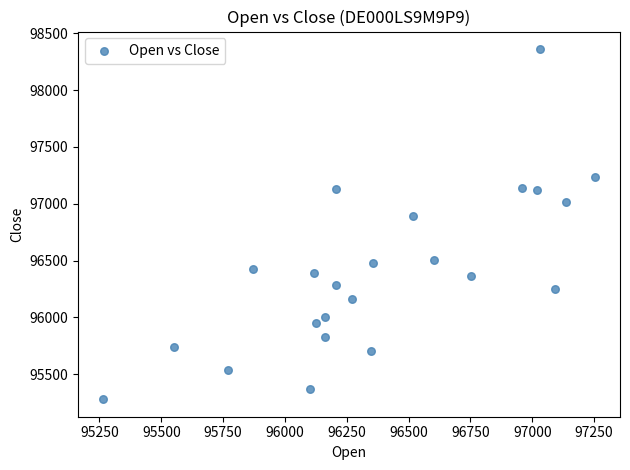

What Y value in the scatter plot is closest to 96821?

96893